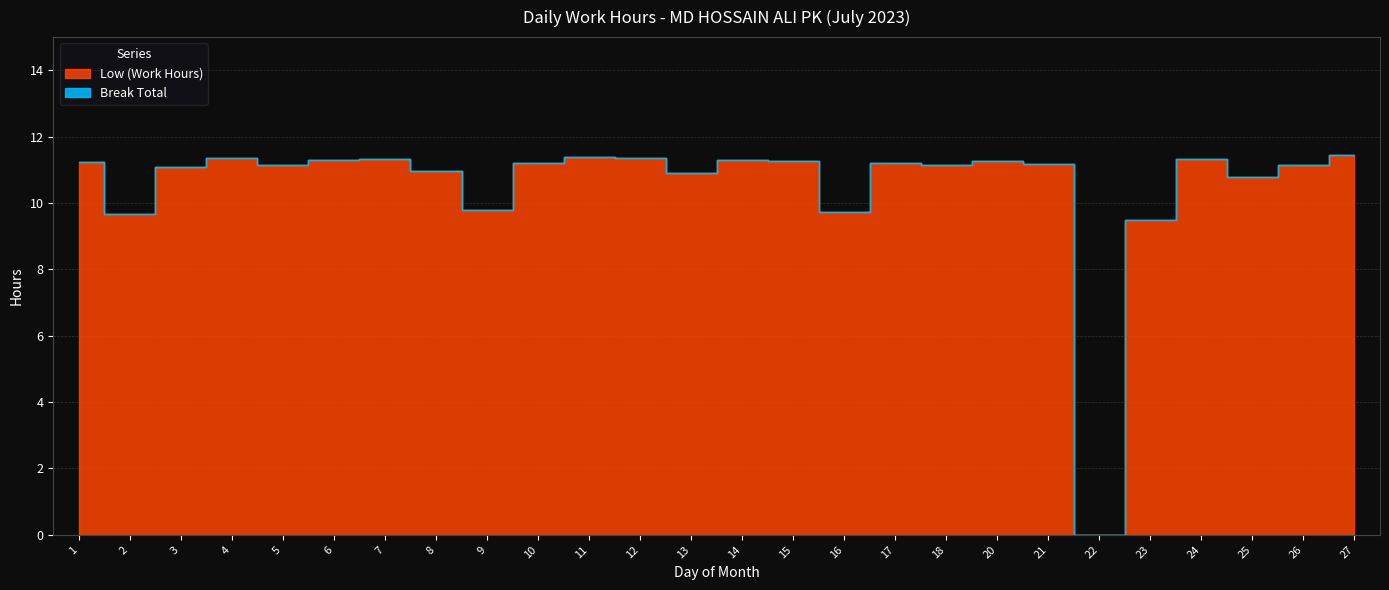

Which series has the largest range (max minus min)?

Low (Work Hours)